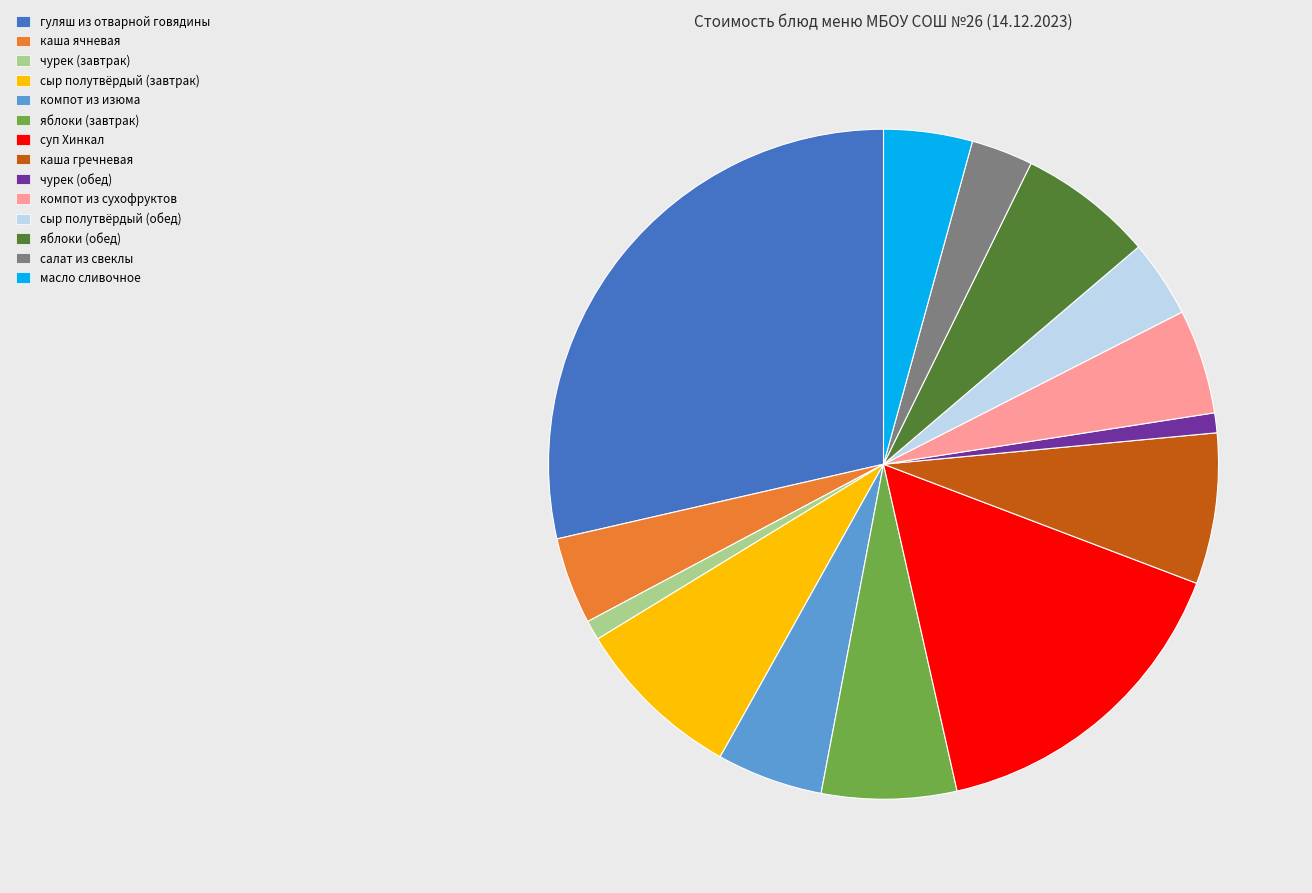

How many slices are in this pie chart?

14